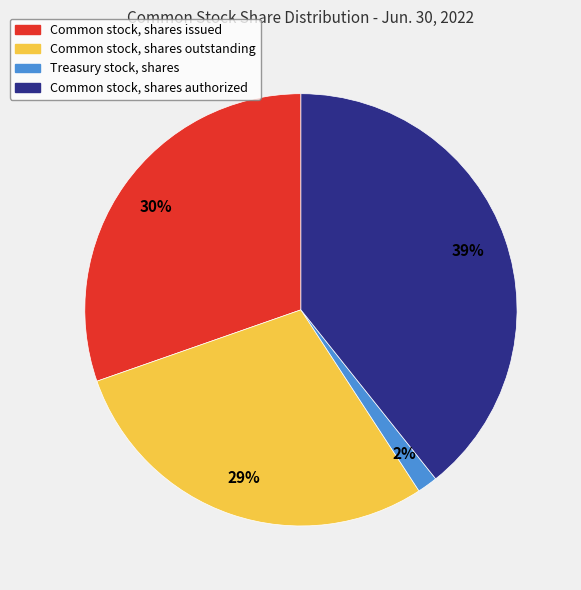

Combined, do Common stock, shares outstanding and Common stock, shares authorized account for over 50%?

Yes